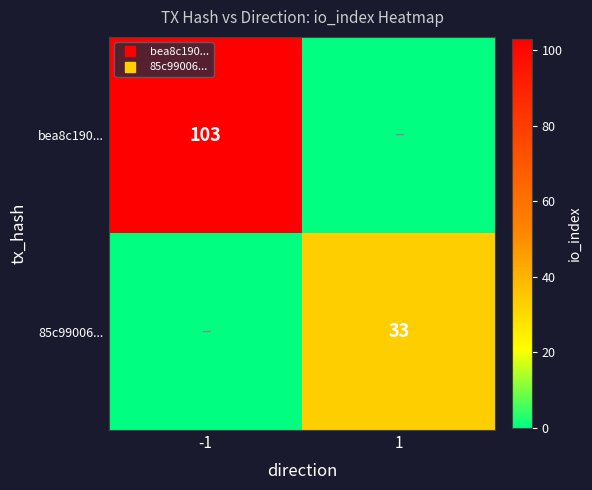

Which has a higher value, -1 or 1?

-1